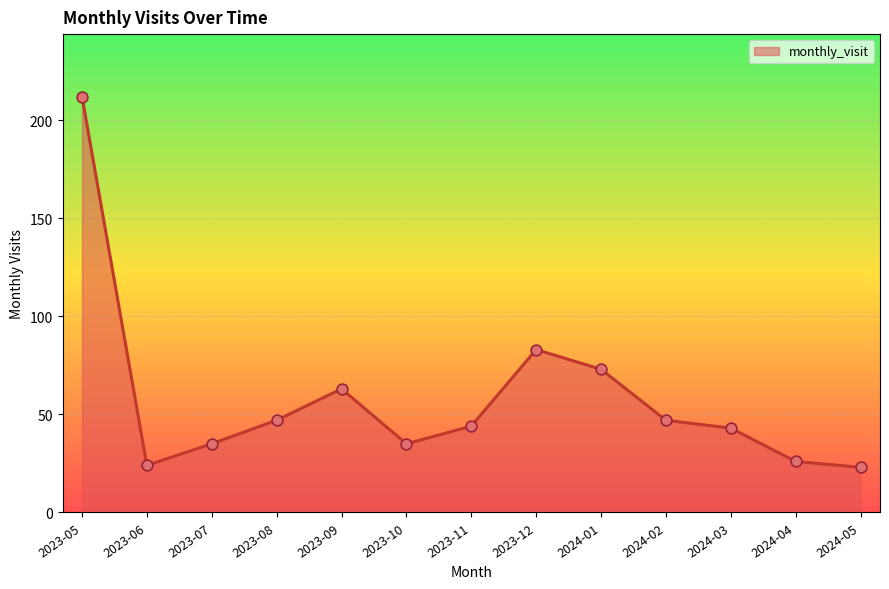

Which has a higher value, 2023-09 or 2024-02?

2023-09